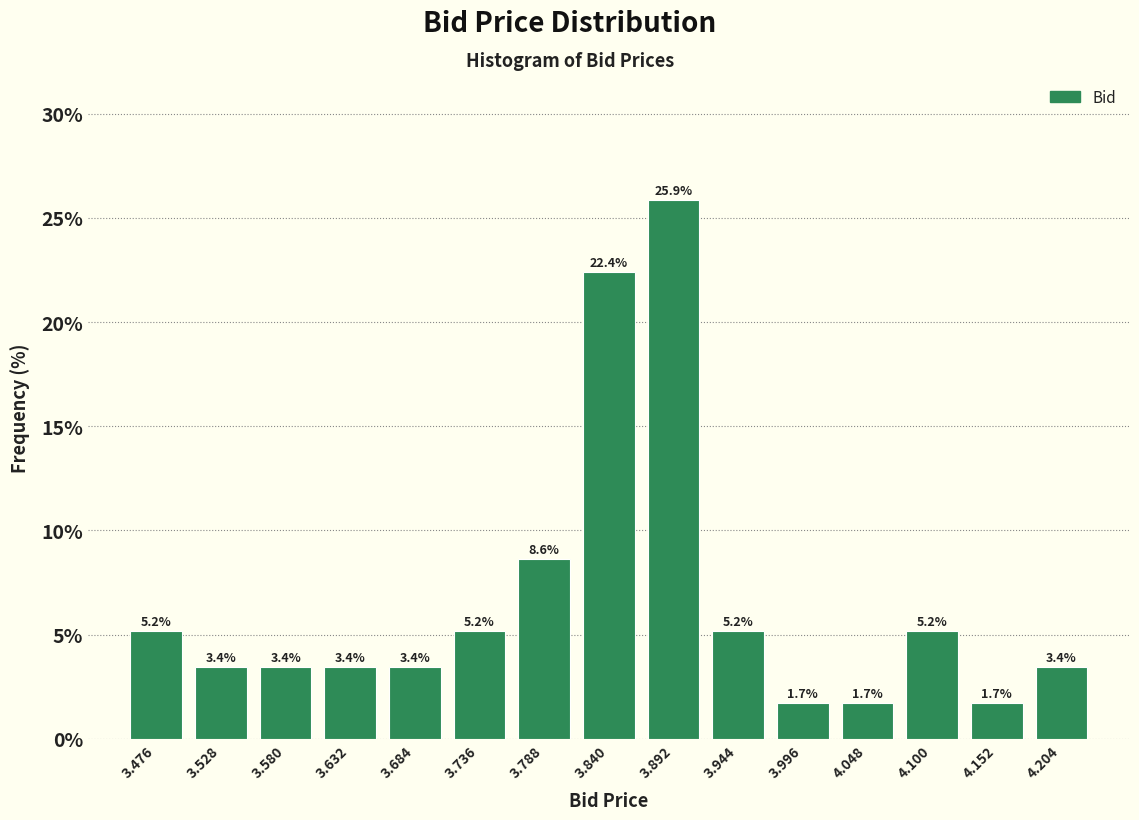

How tall is the bar that spans 3.502 to 3.554 on the x-axis? The bar edges are not printed on the chart, so give them approximately, as read against the axis.

3.4